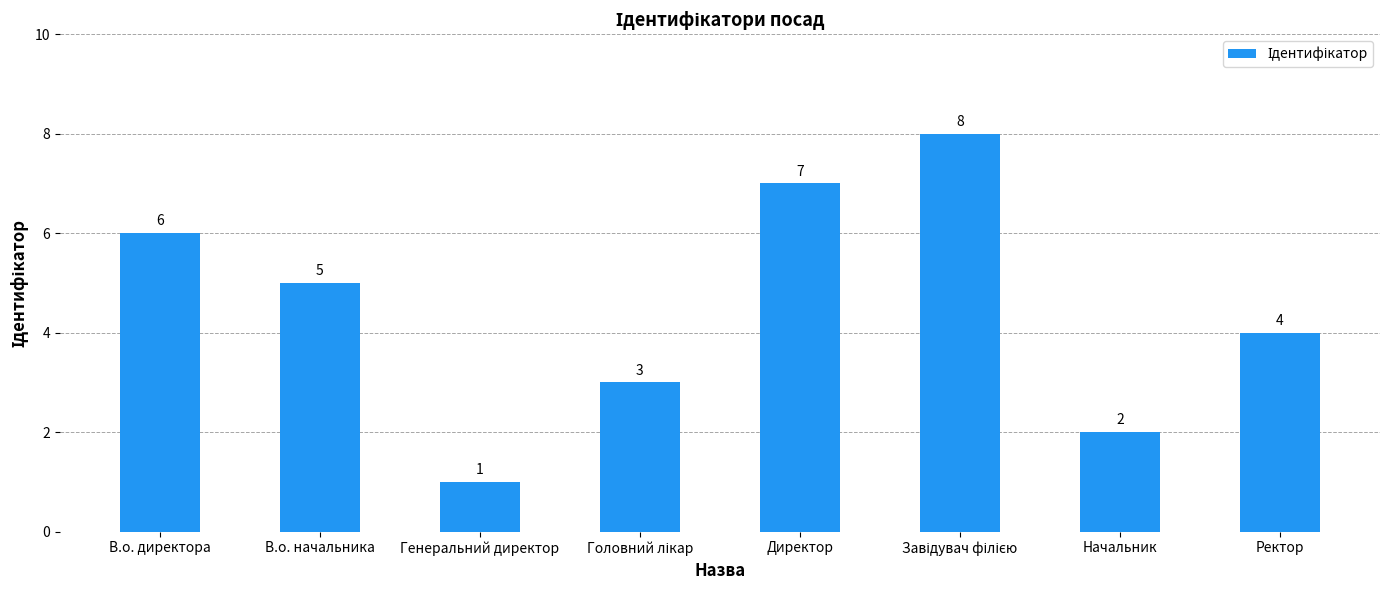

Which has a higher value, В.о. директора or Генеральний директор?

В.о. директора